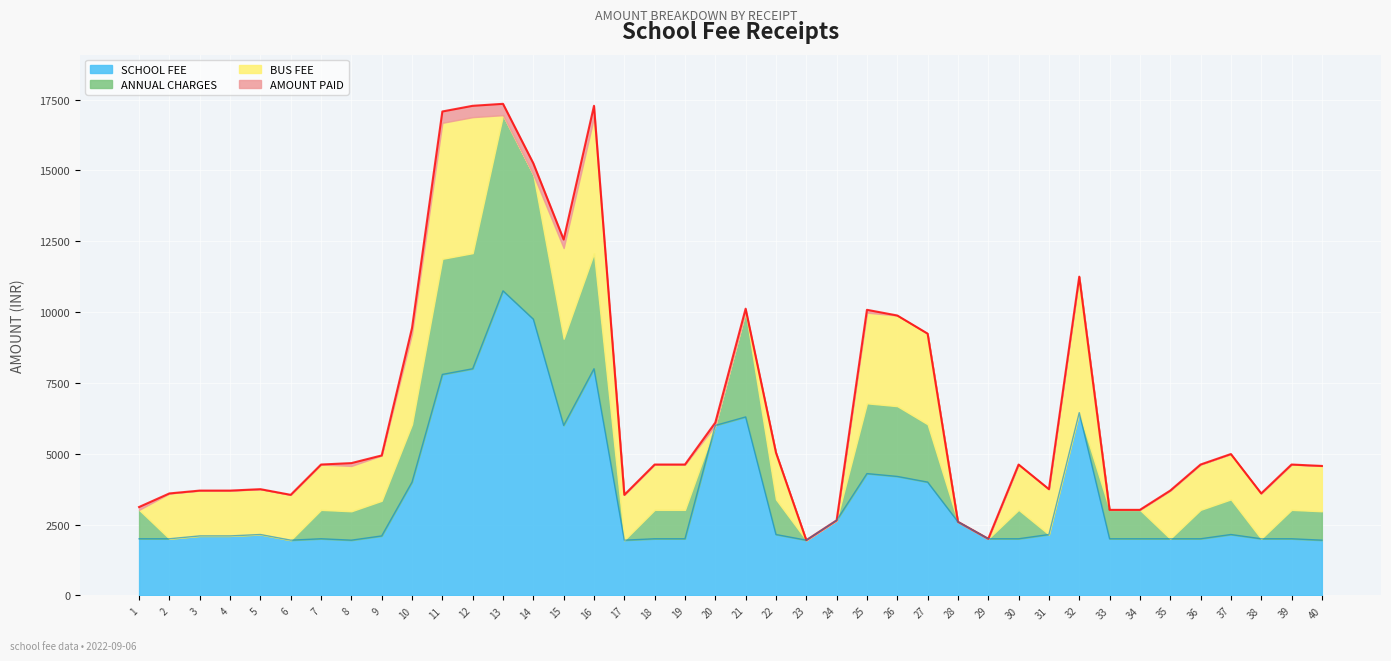

Where is AMOUNT PAID nearest to the value 9650?

10